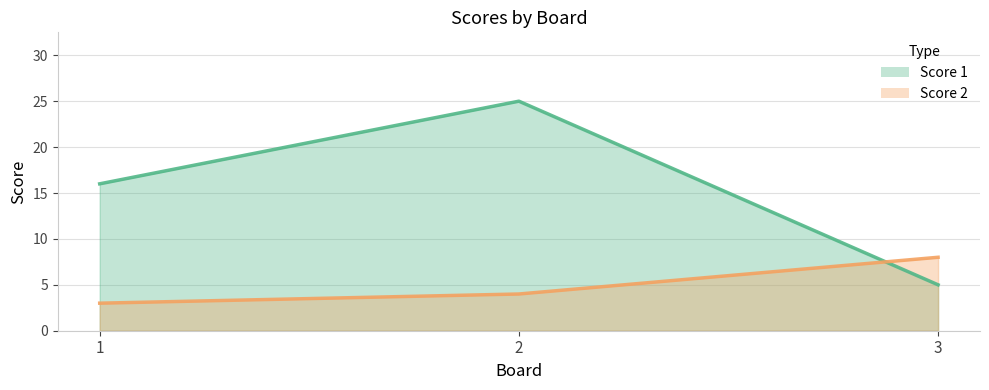

Rank the series by their average value, from highest to lowest.

Score 1, Score 2